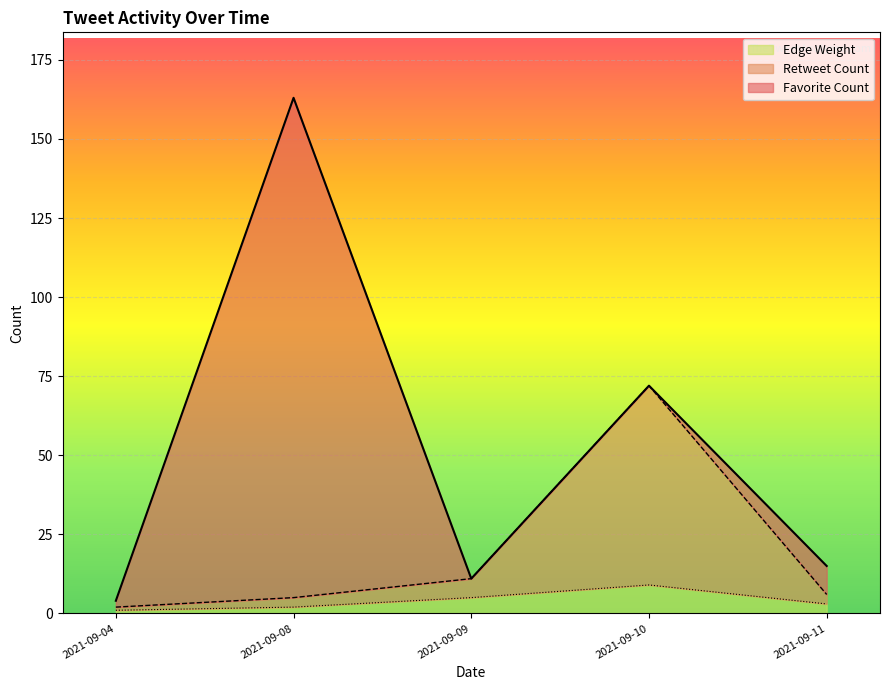

Which series has the largest total across all categories?

Favorite Count